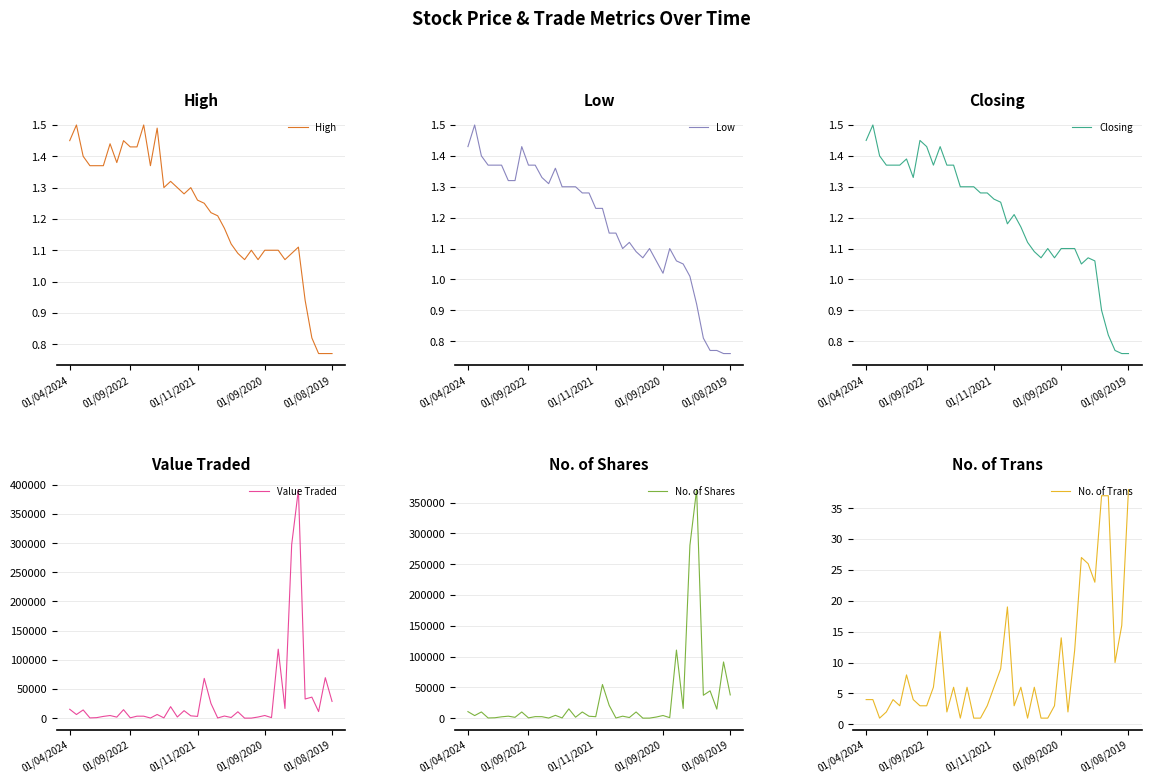

How many distinct data groups are displayed?

6